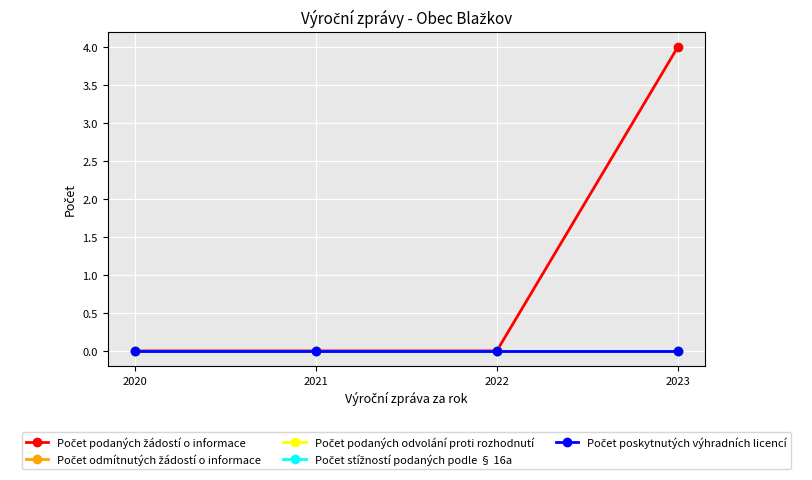

Is this an area chart (filled region under the line)?

No